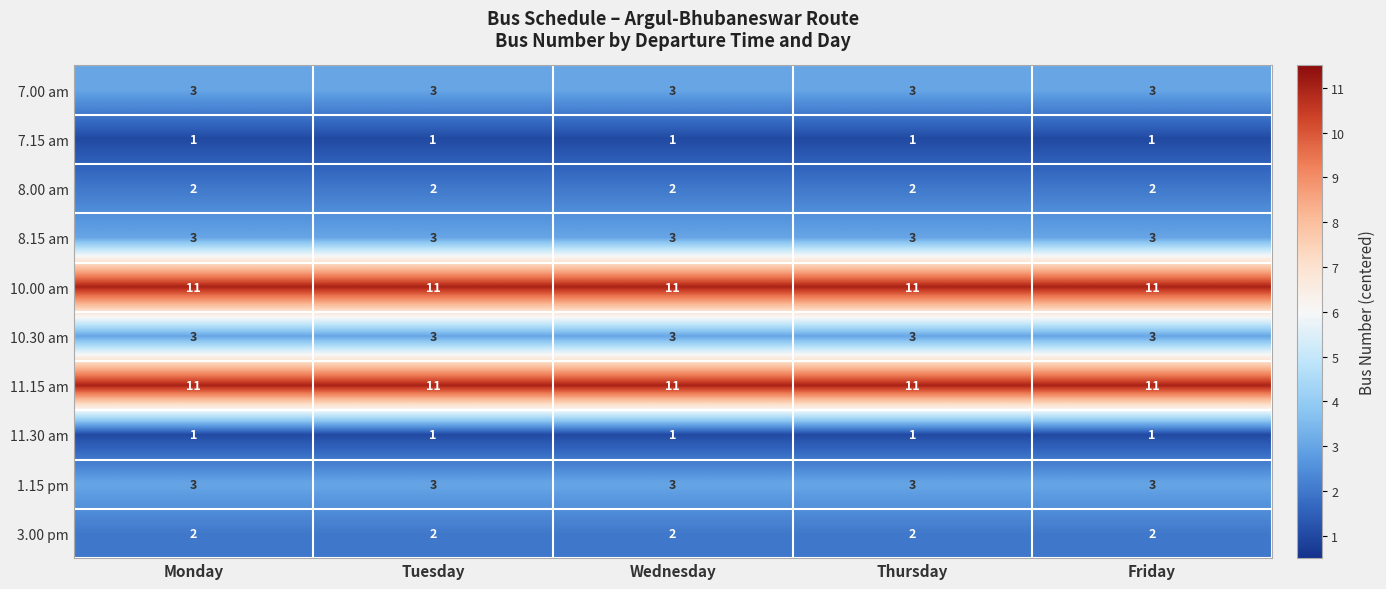

The 1.15 pm series shows 4 at Wednesday. True or false?

False